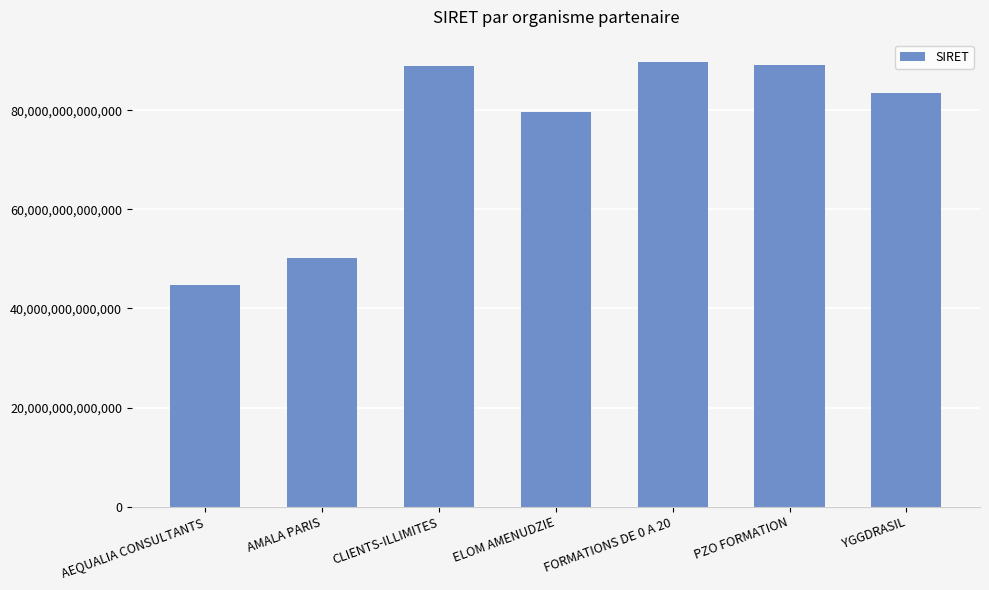

Which has a higher value, YGGDRASIL or ELOM AMENUDZIE?

YGGDRASIL